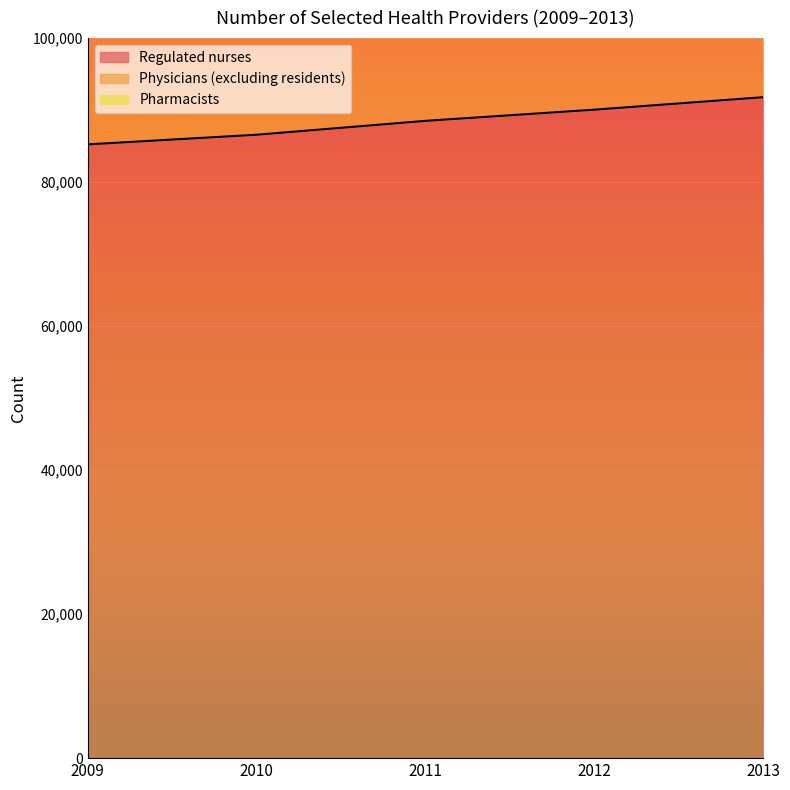

Reading left to right, transcribe all the data shown in this chart.

Regulated nurses: 85239	86577	88505	90057	91790
Physicians (excluding residents): 102669	104374	107001	109047	111152
Pharmacists: 110110	112009	114969	117207	119580